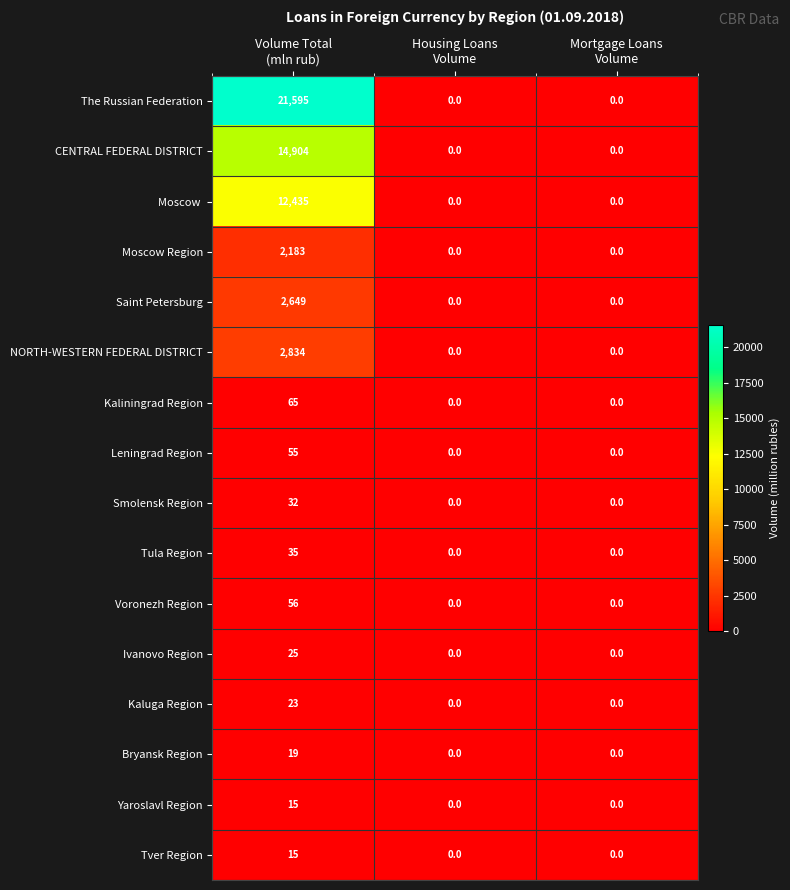

What is the average value of the Saint Petersburg series?

883